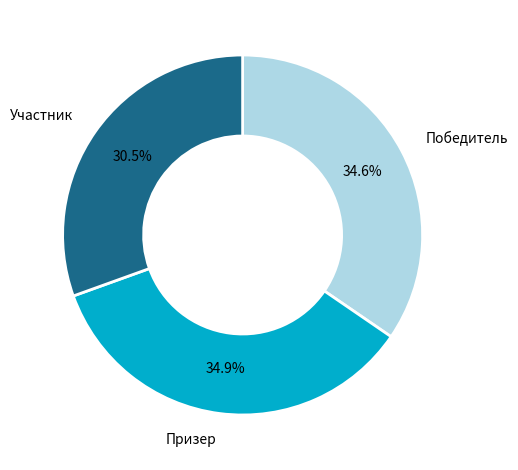

Does any single category account for the majority?

No